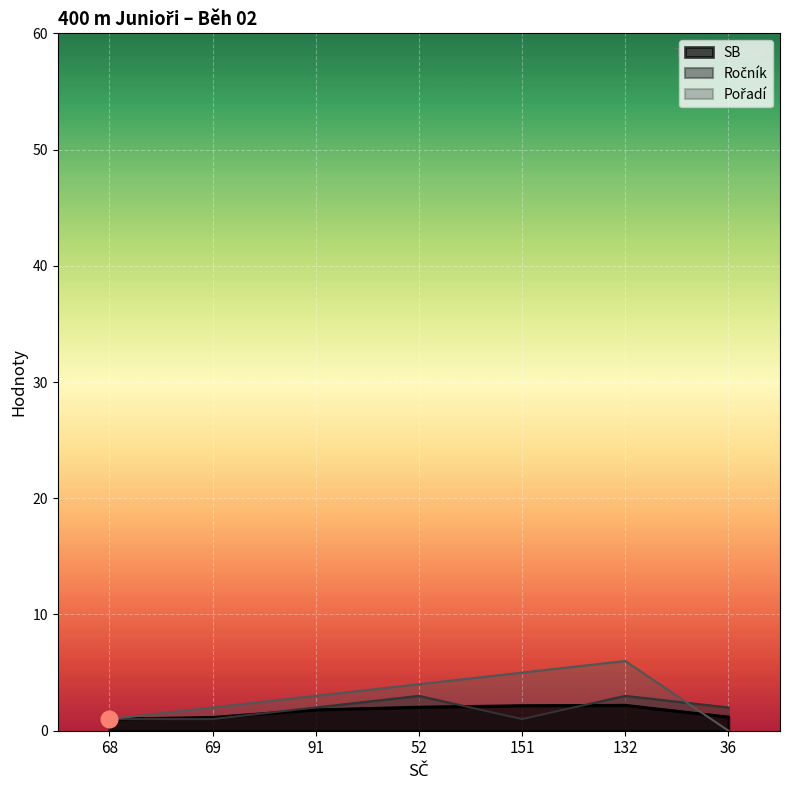

What are all the series names shown in the legend?

SB, Ročník, Pořadí